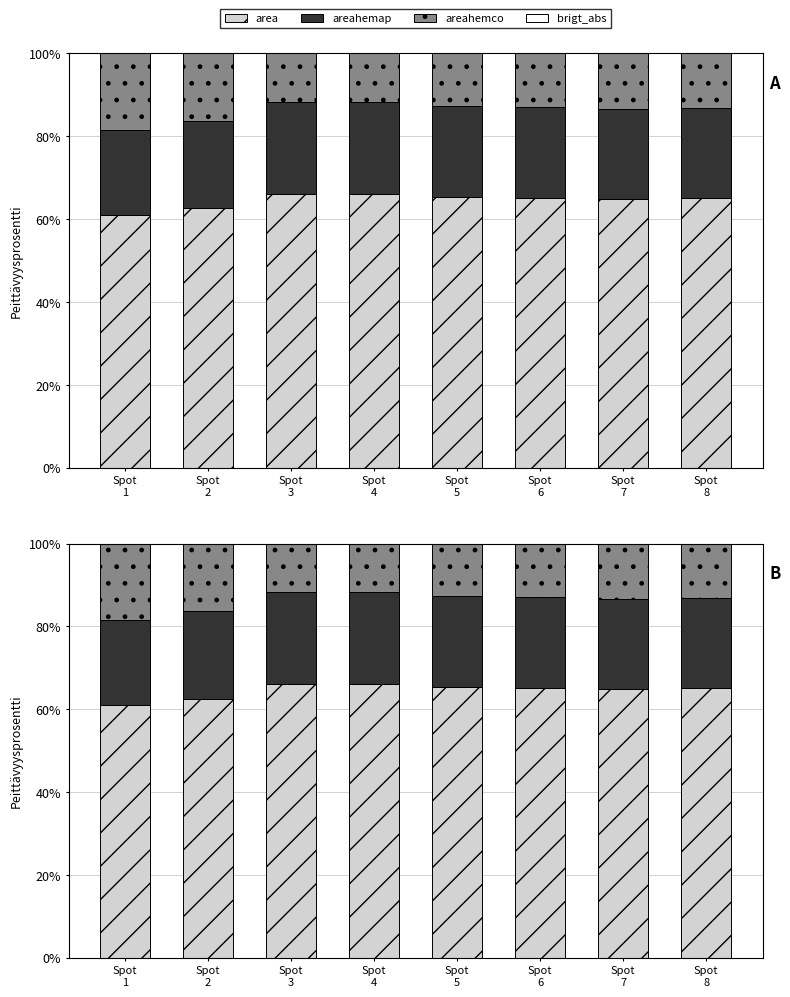

Does the chart contain stacked bars?

No